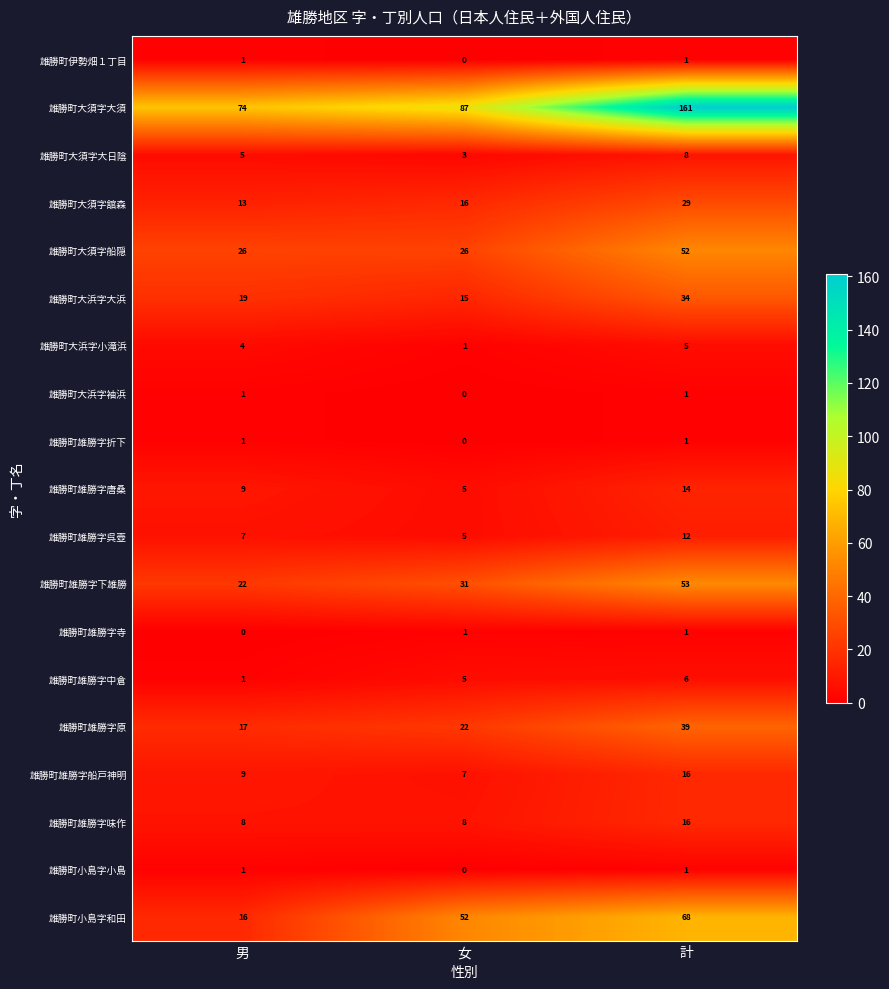

Is the value of 雄勝町大須字大須 at 計 greater than the value of 雄勝町大浜字袖浜 at 女?

Yes